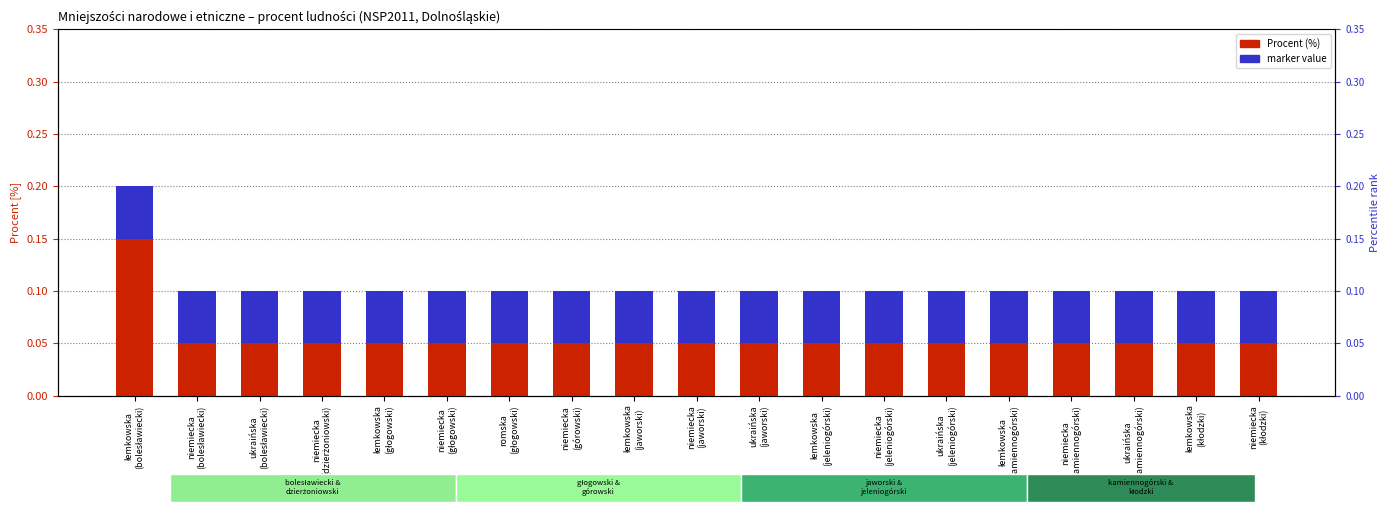

What is the label of the 17th bar from the right?

ukraińska
(bolesławiecki)